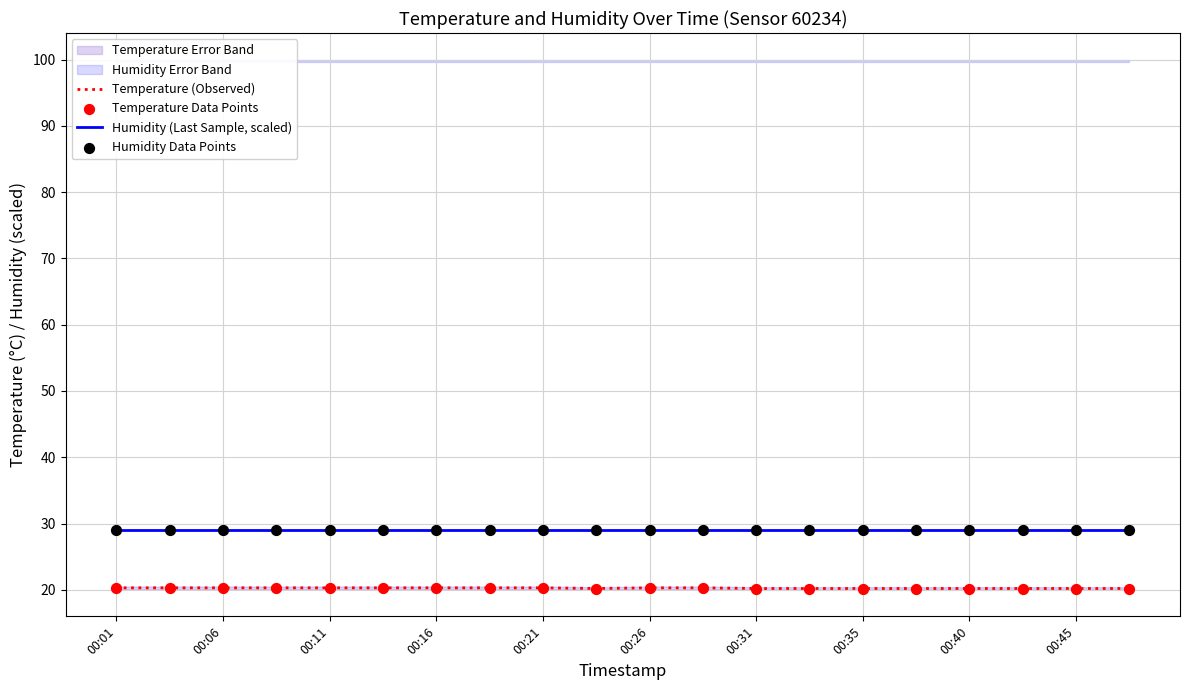

At how many categories does at least one series exceed 25?

20